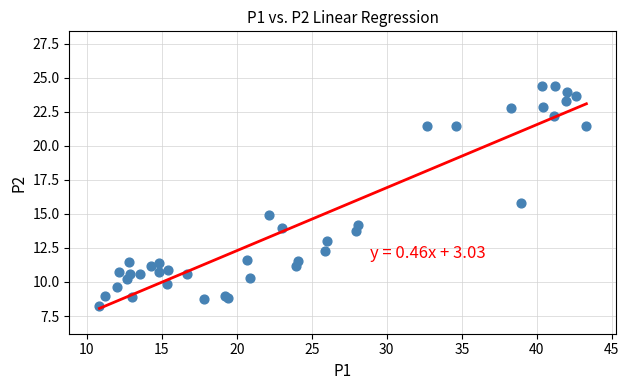

What Y value in the scatter plot is closest to 16?

15.8